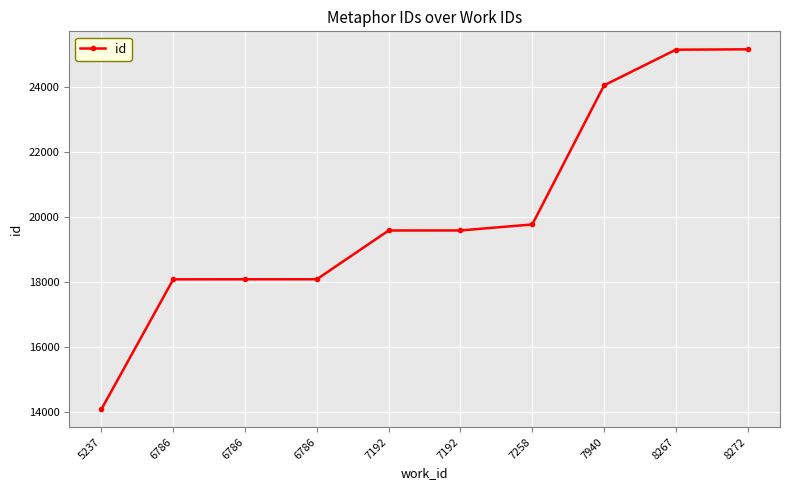

Count the number of categories in the chart.

10